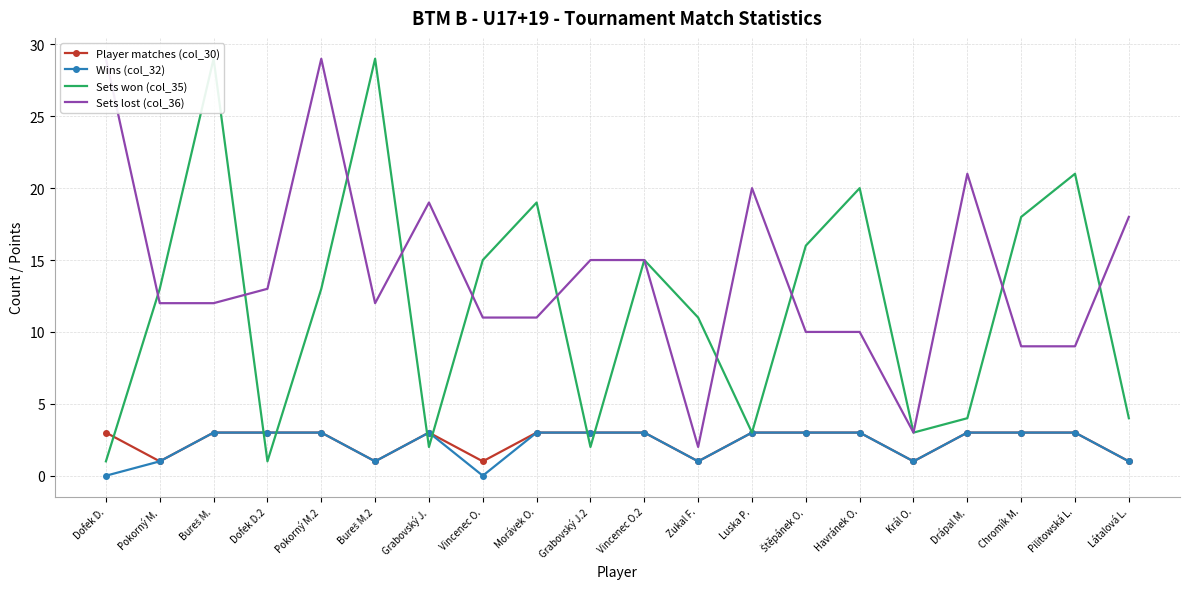

What position from the right is Zukal F.?

9